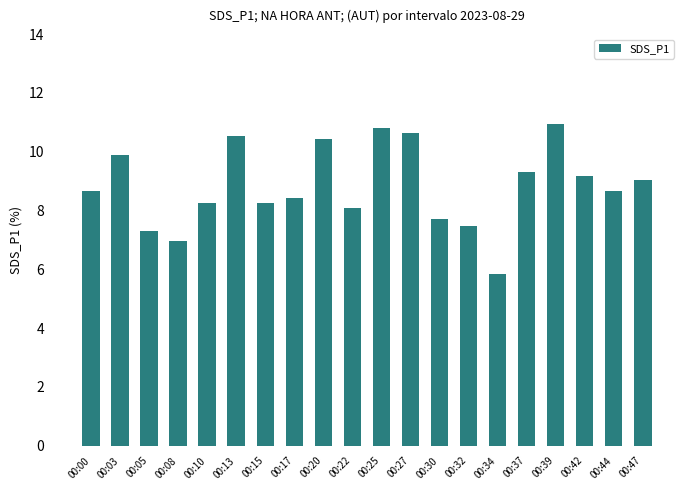

What is the difference between the second highest and second lowest values?

3.8